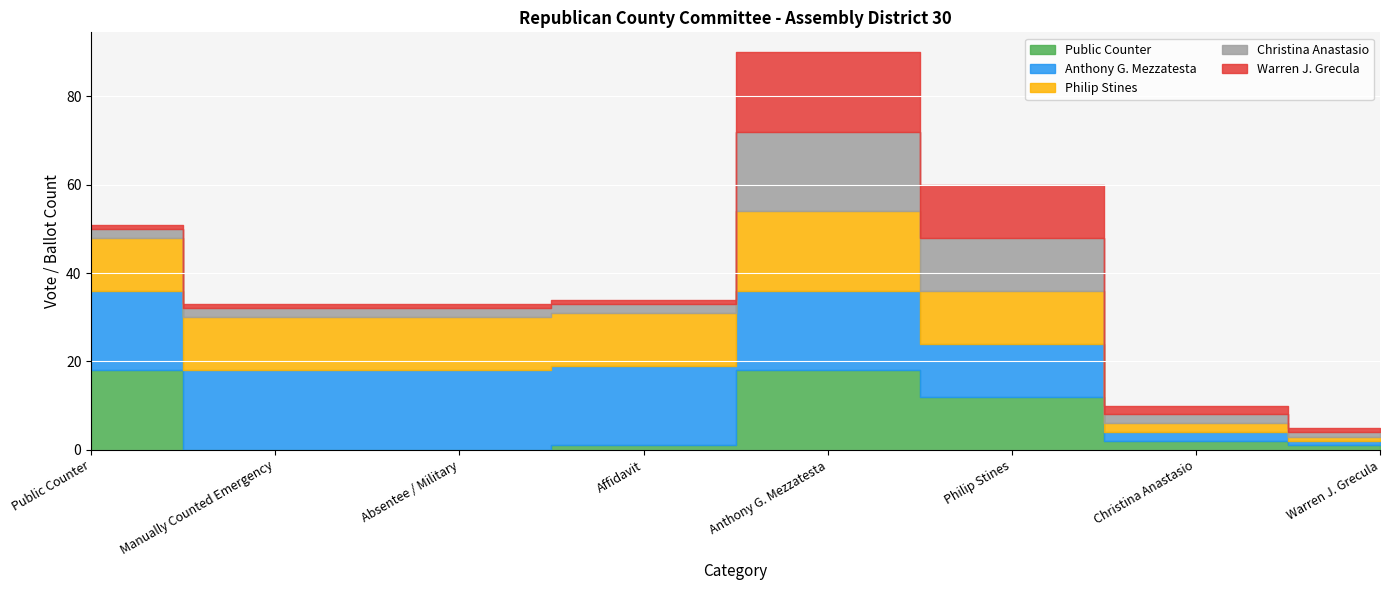

What is the label of the 1st point from the left?

Public Counter